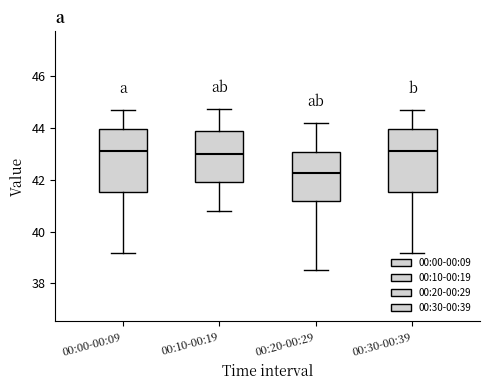

Reading left to right, transcribe this box plot: for each box, give where its median line is, the range the box spans, and where its two whiskers end, as read against the y-axis. The values are not printed on the chart, so give them approximately, as read against the axis.

00:00-00:09: median 43.2, box 41.6 to 44.0, whiskers 39.2 to 44.8
00:10-00:19: median 43.0, box 42.0 to 43.8, whiskers 40.8 to 44.8
00:20-00:29: median 42.2, box 41.2 to 43.0, whiskers 38.6 to 44.2
00:30-00:39: median 43.2, box 41.6 to 44.0, whiskers 39.2 to 44.8